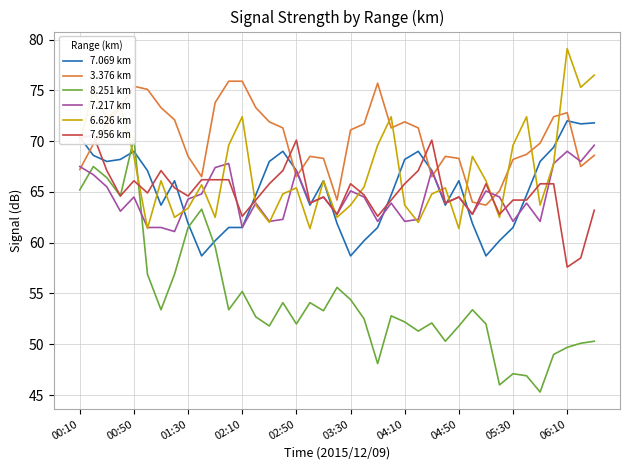

What is the lowest value of the 6.626 km series?

61.4